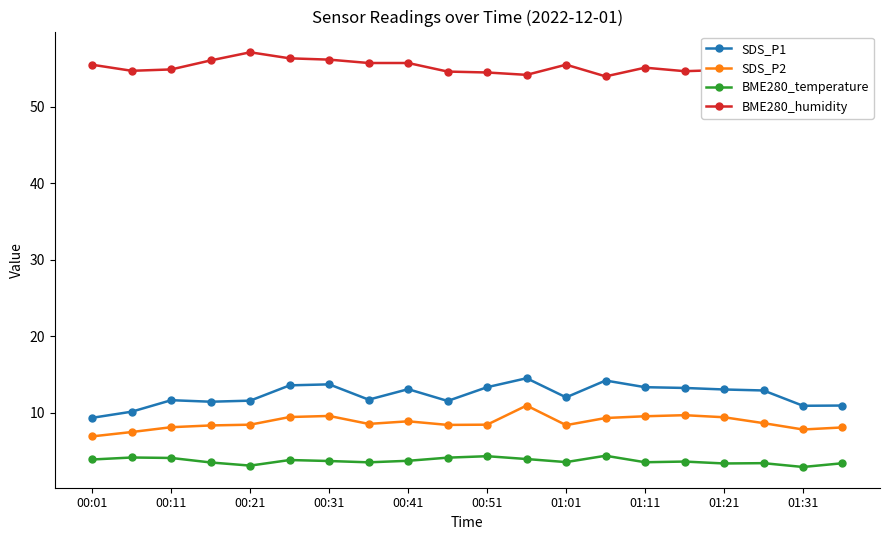

True or false: SDS_P2 and SDS_P1 cross at least once.

False